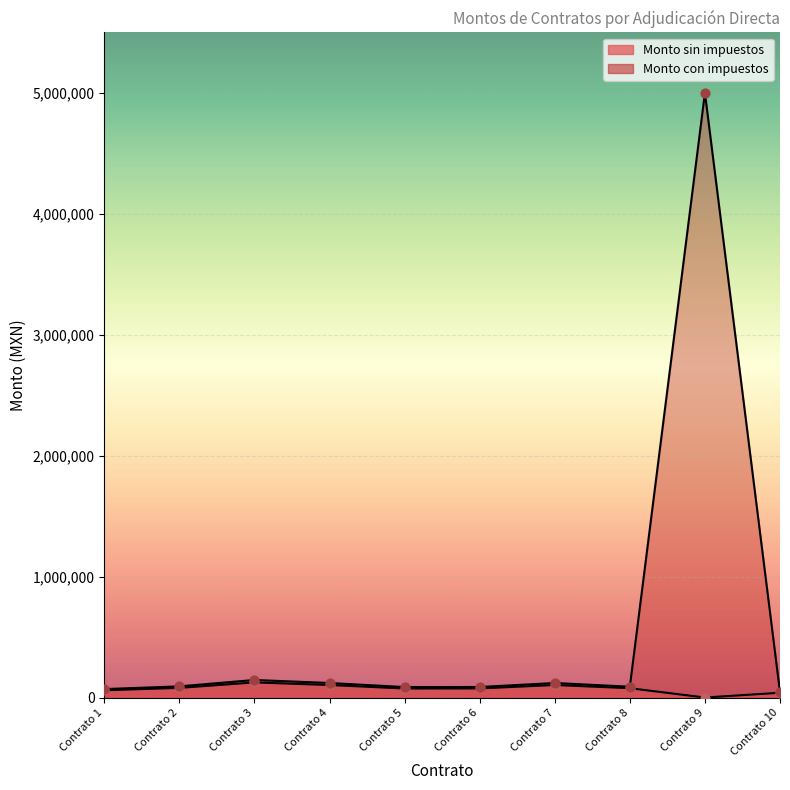

Is the value of Monto sin impuestos at Contrato 5 greater than the value of Monto con impuestos at Contrato 5?

No